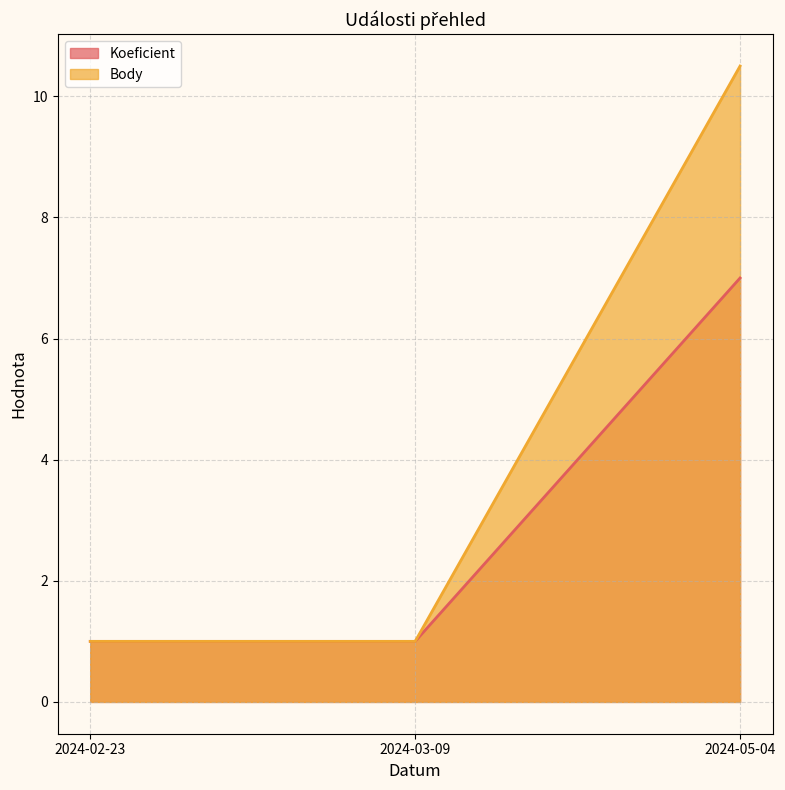

Rank the series at 2024-03-09 from lowest to highest value.

Koeficient, Body